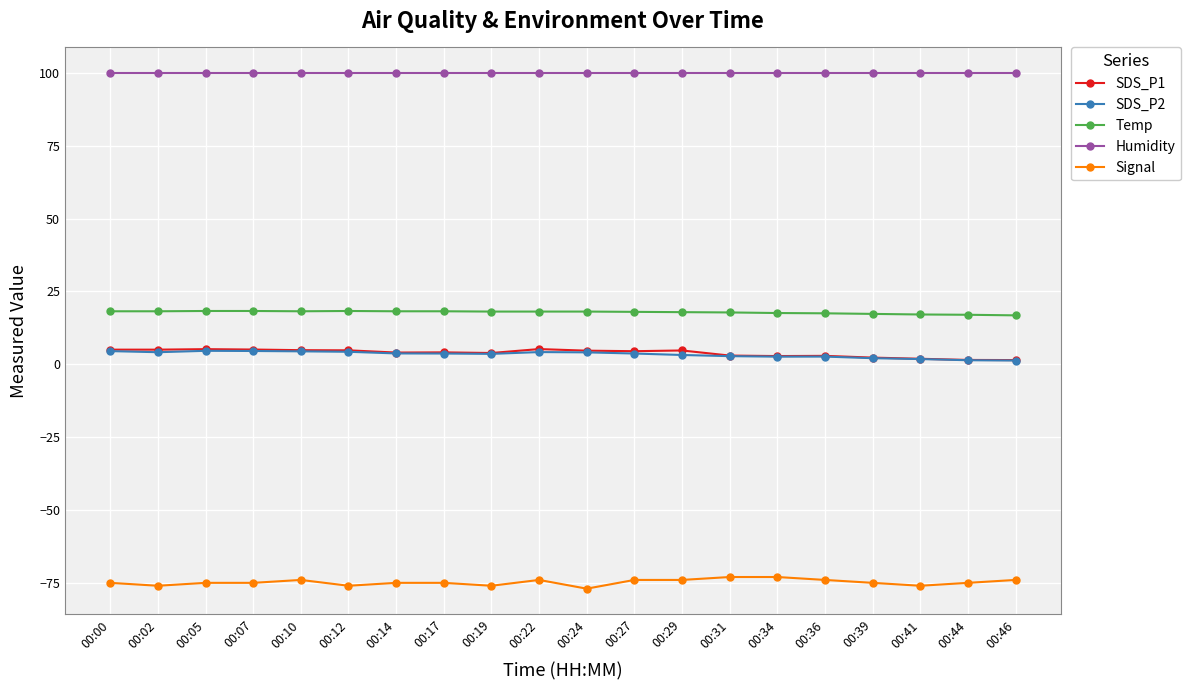

What is the difference between the highest and lowest values at 00:12?

175.9